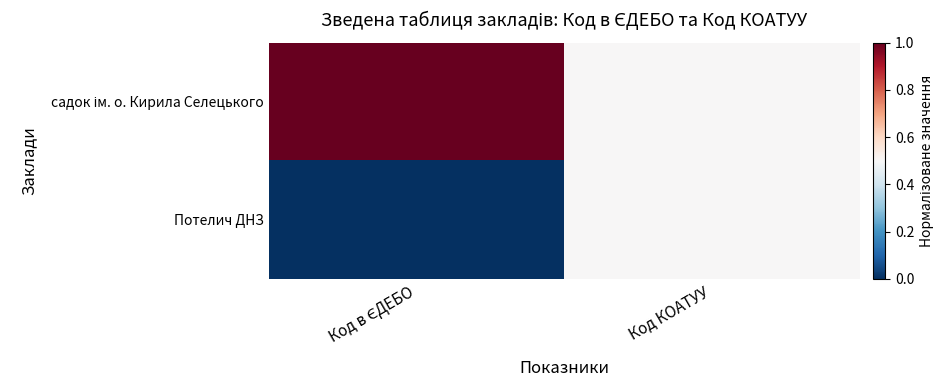

Which series has the widest spread of values?

садок ім. о. Кирила Селецького